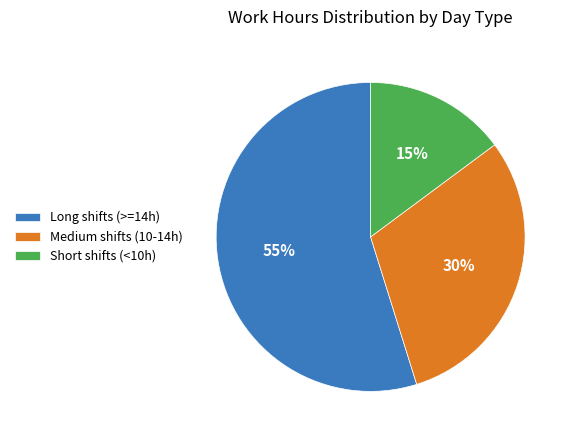

To the nearest percent, what percentage of the pie is Long shifts (>=14h)?

55%